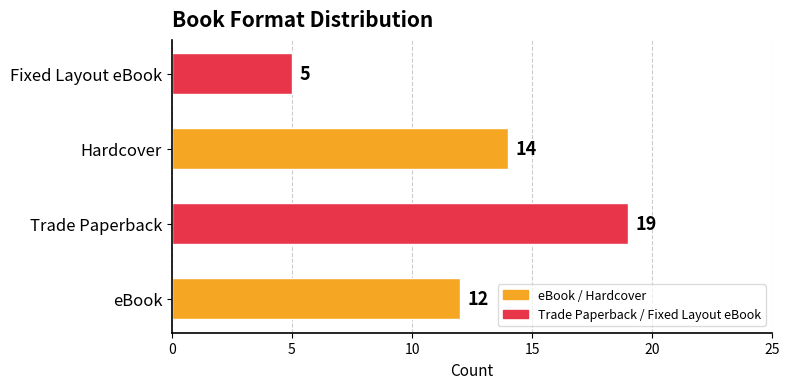

Reading top to bottom, what are all the values shown in this chart?

Fixed Layout eBook=5	Hardcover=14	Trade Paperback=19	eBook=12